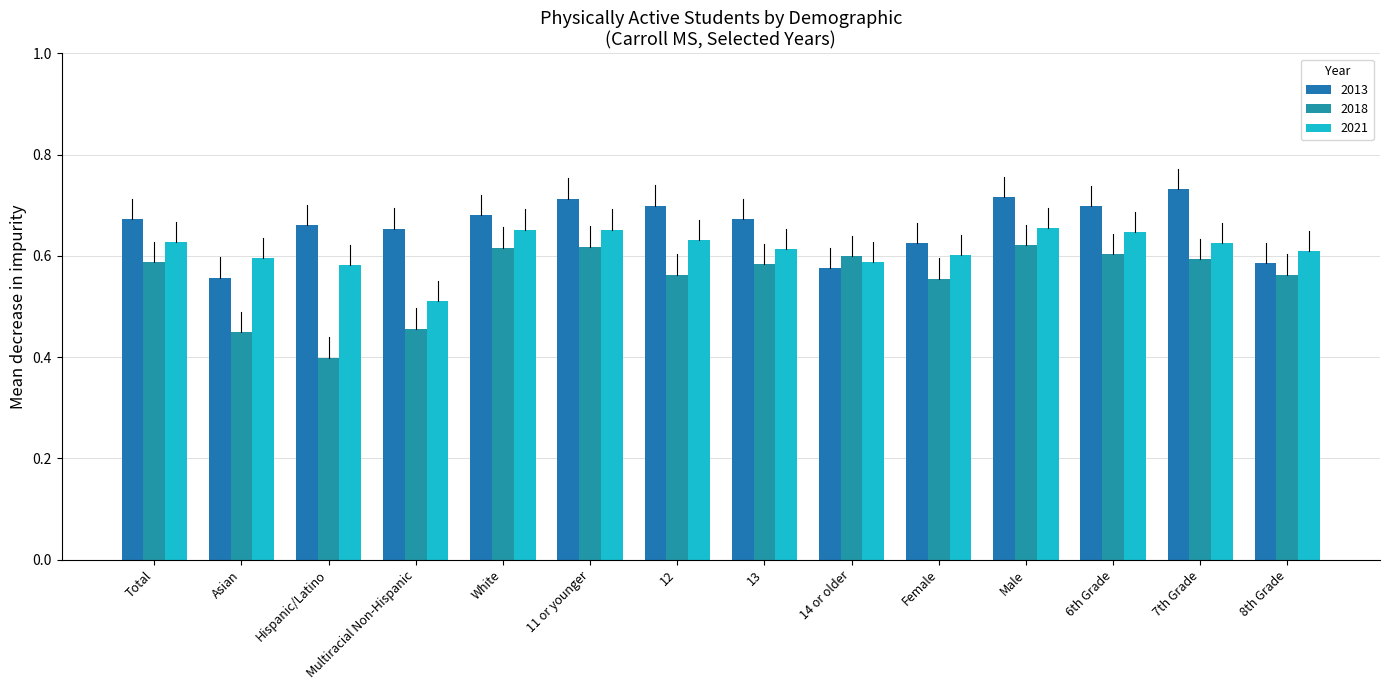

At Asian, list the series in order from smallest to largest.

2018, 2013, 2021